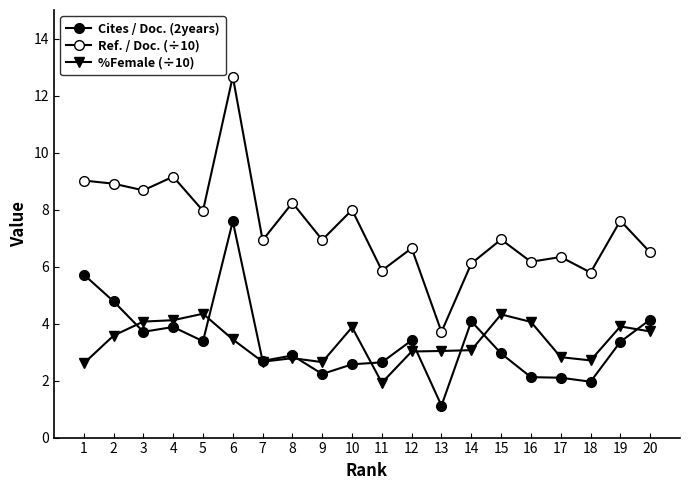

Rank the series at 9 from lowest to highest value.

Cites / Doc. (2years), %Female (÷10), Ref. / Doc. (÷10)